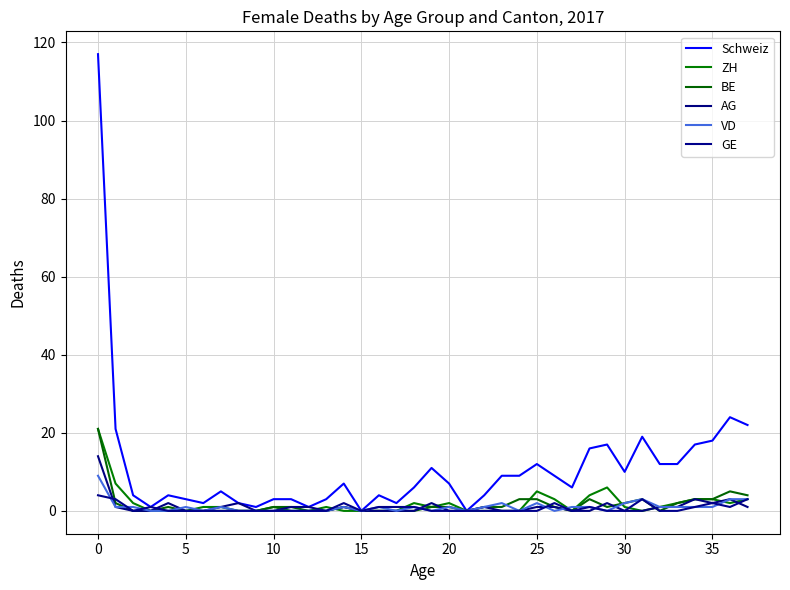

What is the sum of all BE values?

64